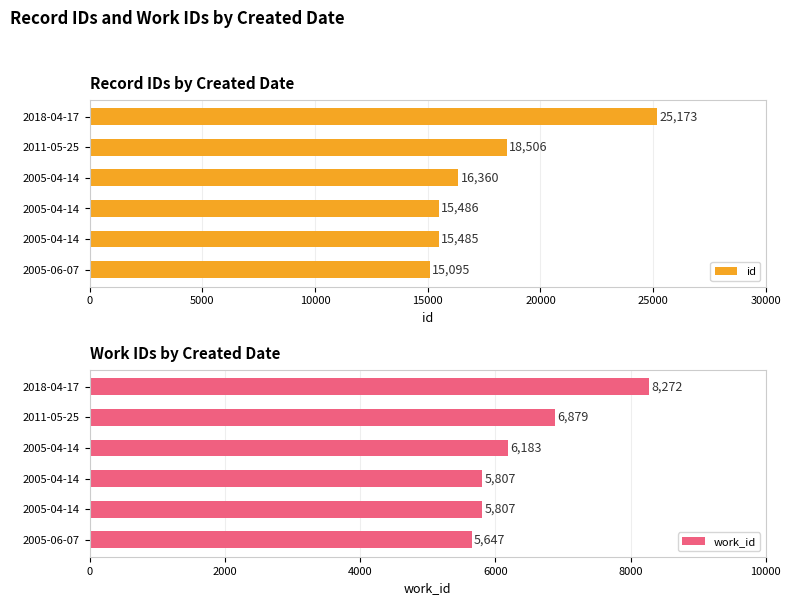

Between 2011-05-25 and 2005-04-14, which is larger?

2011-05-25